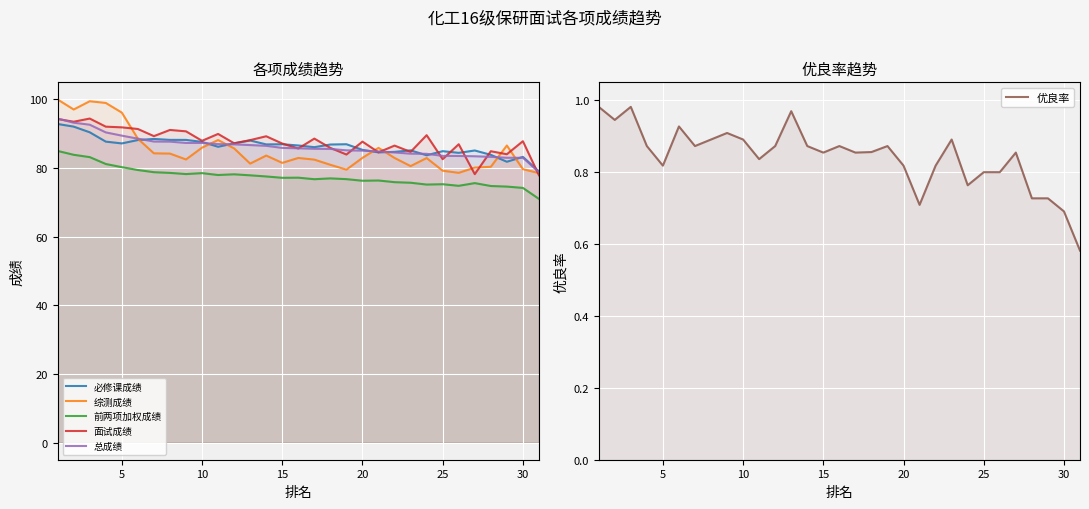

What is the maximum value for 优良率?

1.0